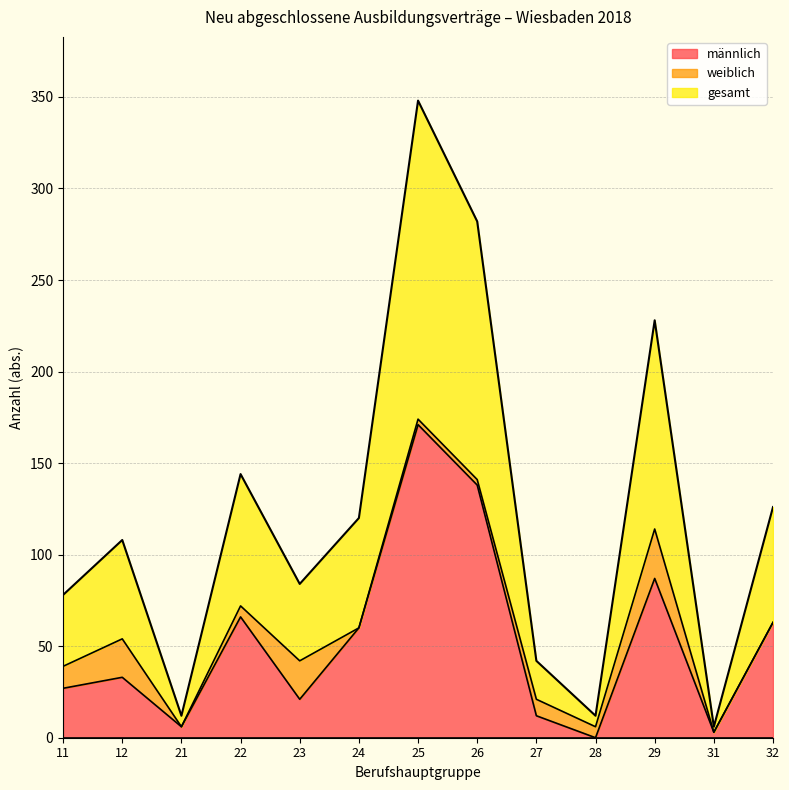

Between 12 and 26, which series saw the biggest shift?

männlich